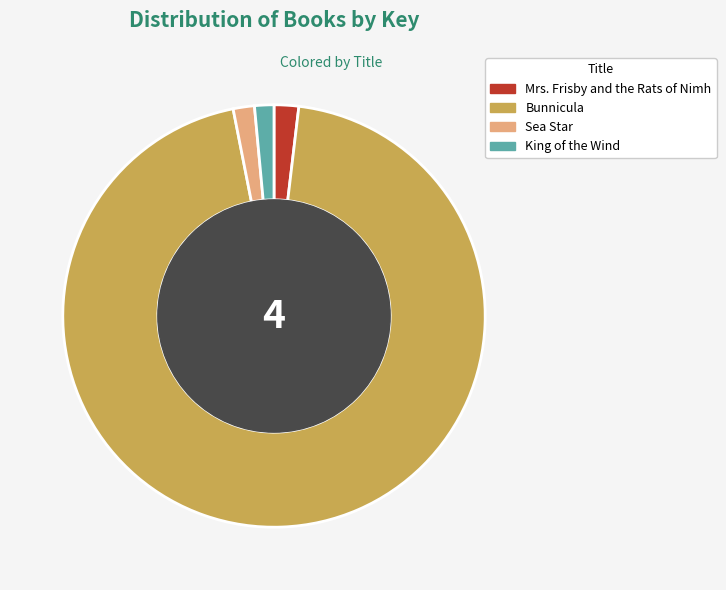

Which category has the biggest portion of the pie?

Bunnicula